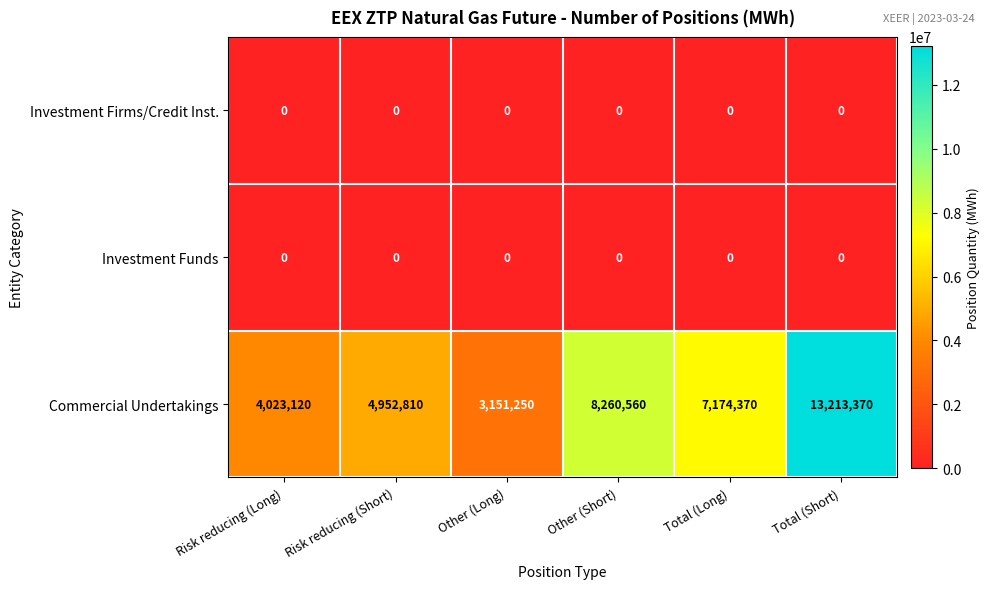

What is the total value across all series at Other (Long)?

3151250